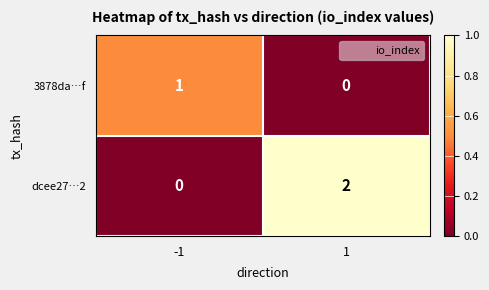

Which series changed the most between -1 and 1?

dcee27…2